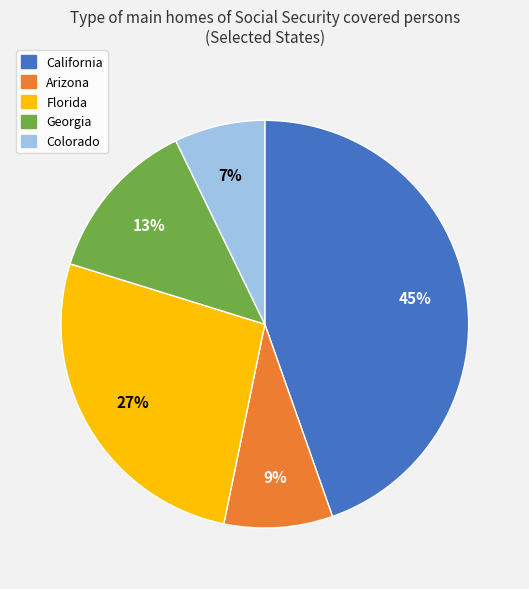

Which category has the smallest portion of the pie?

Colorado